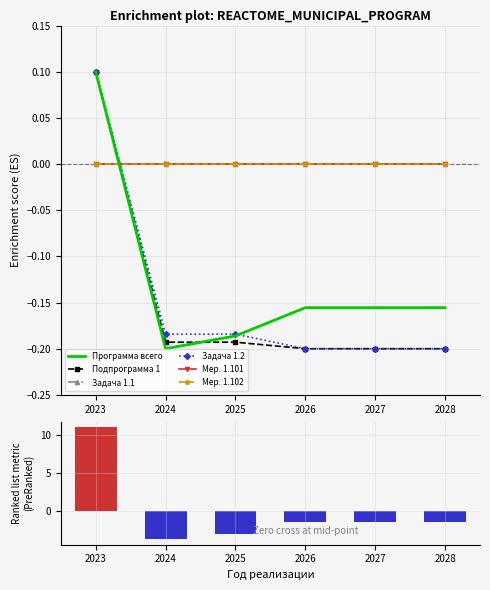

What is the difference between the highest and lowest values at 2026?

1.3